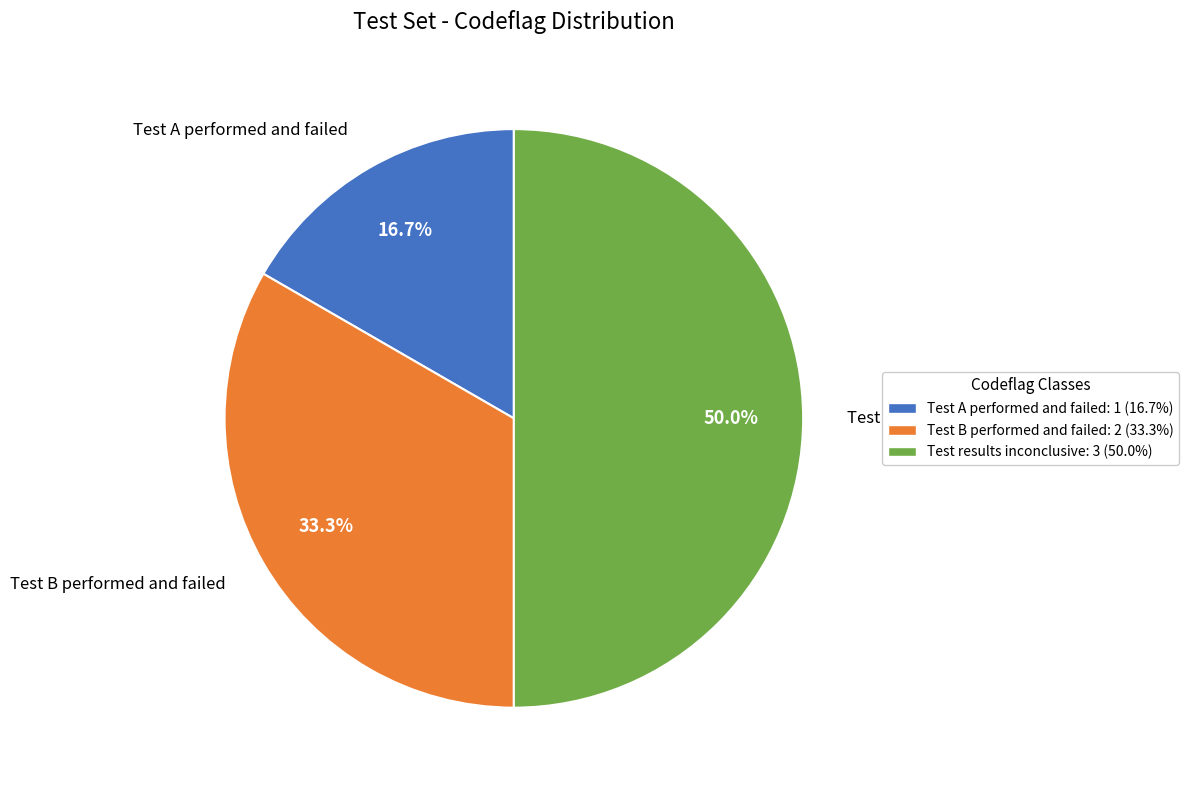

Is Test A performed and failed the majority of the pie?

No